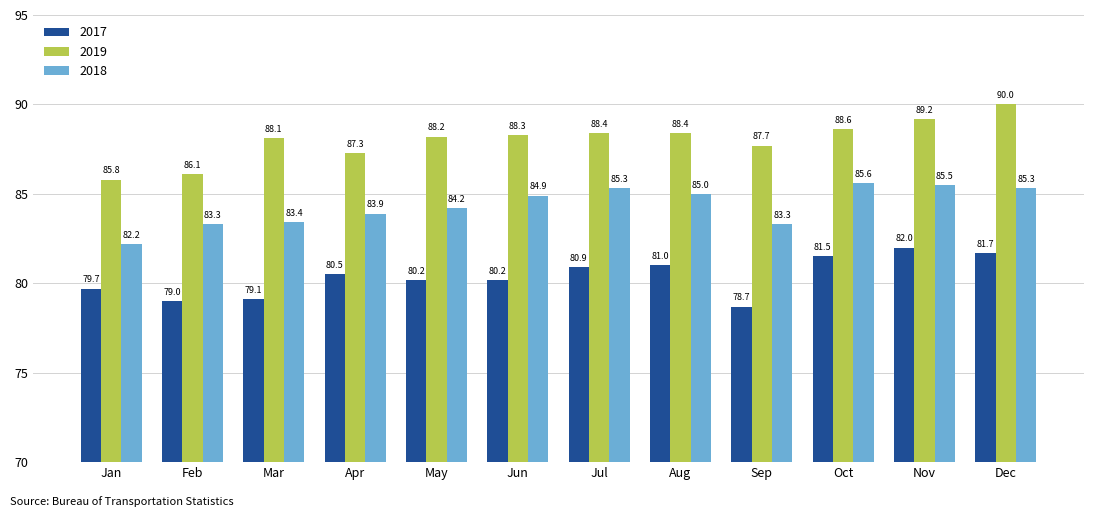

What is the sum of all 2019 values?

1056.1